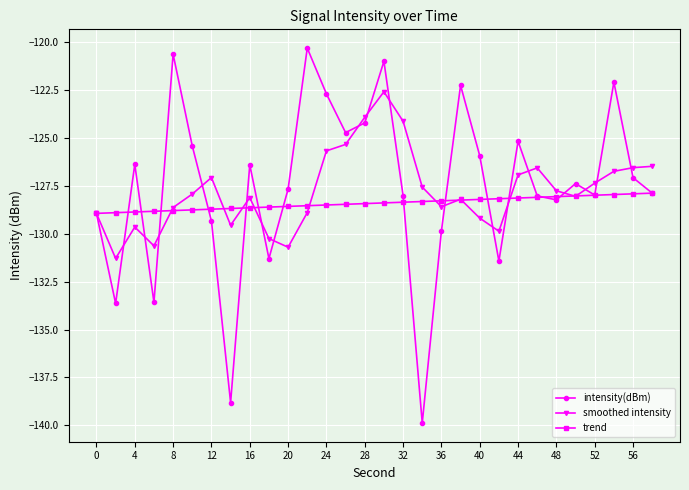

List the series in order of their overall mean, highest first.

intensity(dBm), smoothed intensity, trend